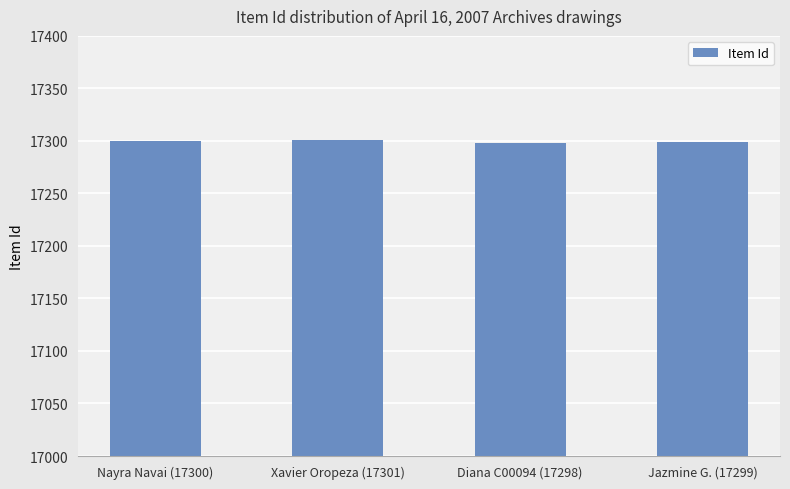

What is the greatest value displayed?

17301